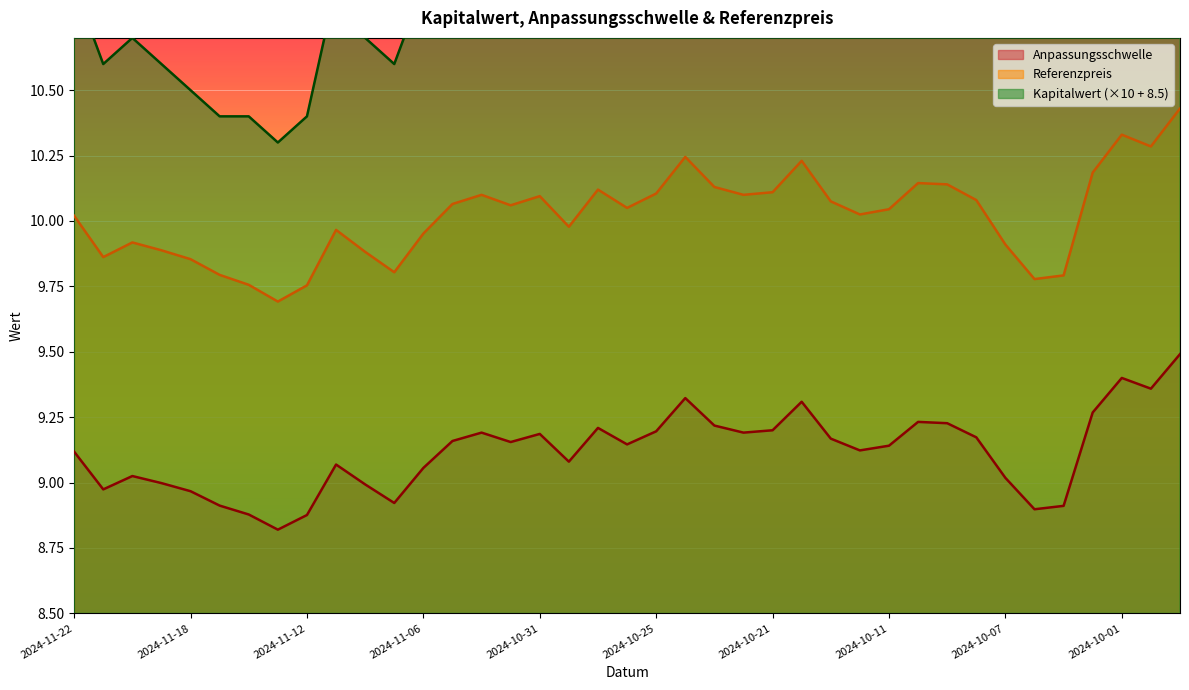

Rank the series by their maximum value, from highest to lowest.

Kapitalwert, Referenzpreis, Anpassungsschwelle